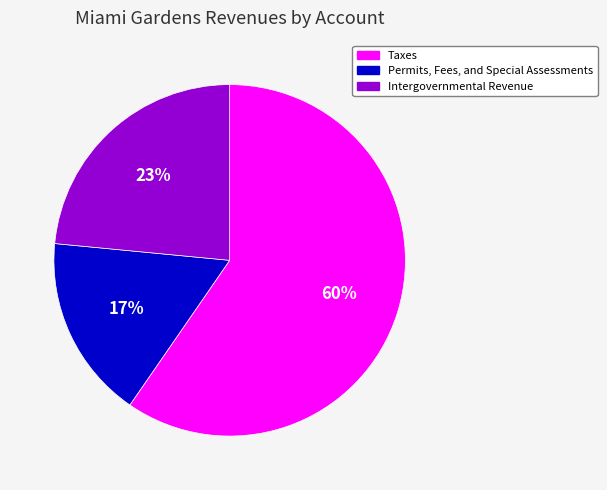

Is there any slice that represents more than half of the pie?

Yes